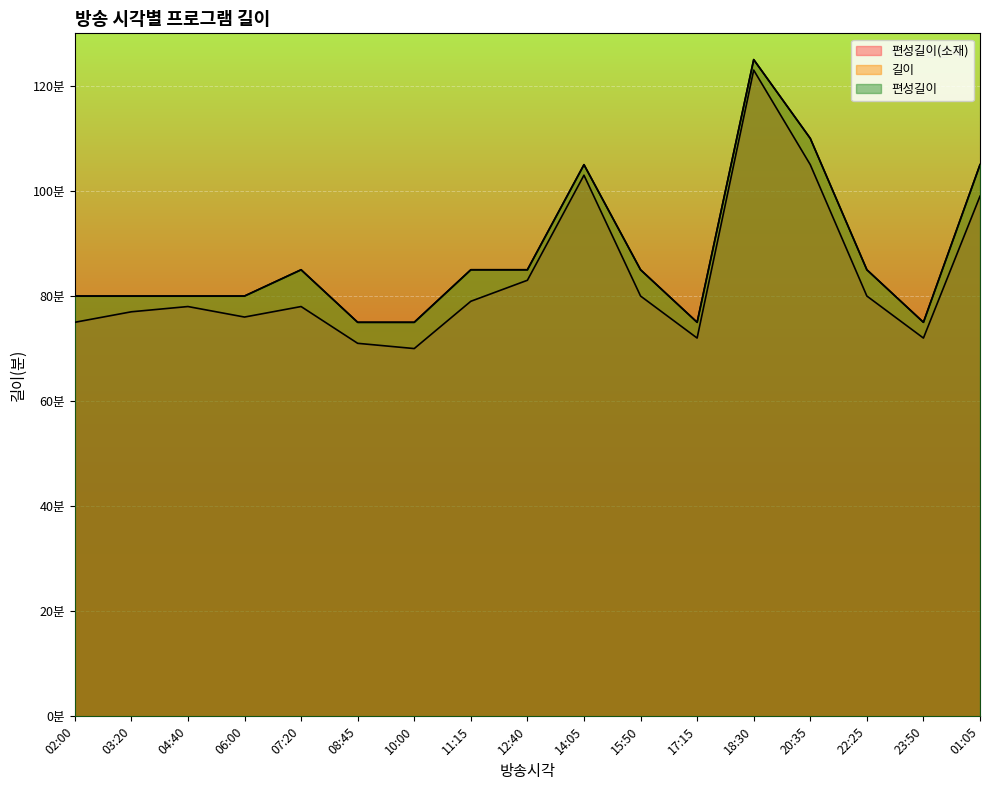

What is the difference between the 편성길이(소재) values at 10:00 and 01:05?

29